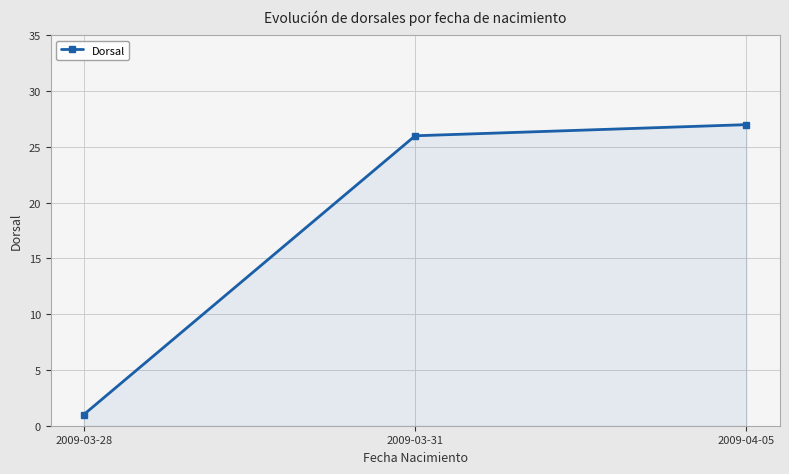

Reading left to right, transcribe all the data shown in this chart.

2009-03-28=1	2009-03-31=26	2009-04-05=27